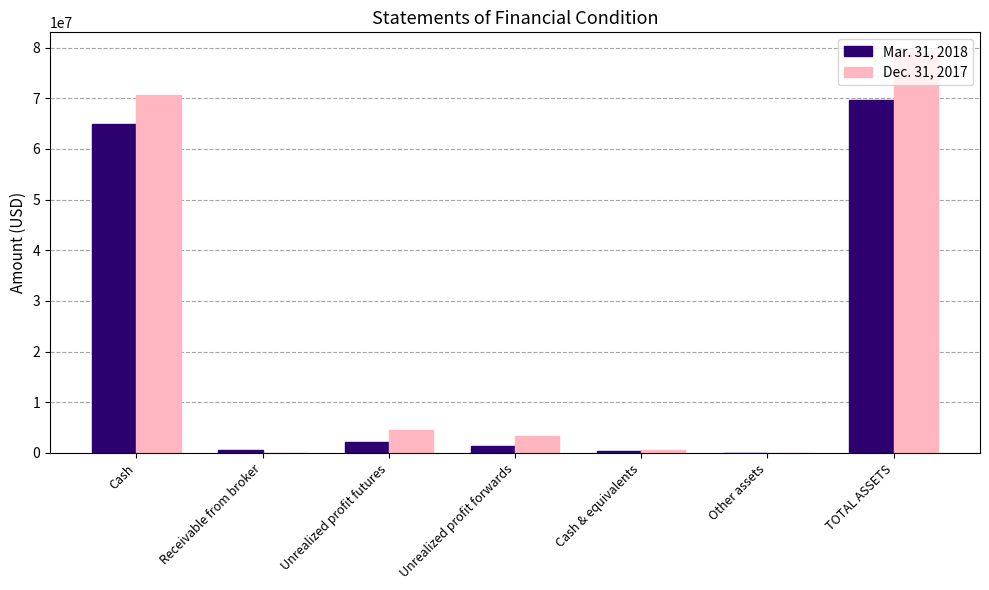

What is the highest value of the Dec. 31, 2017 series?

79076058